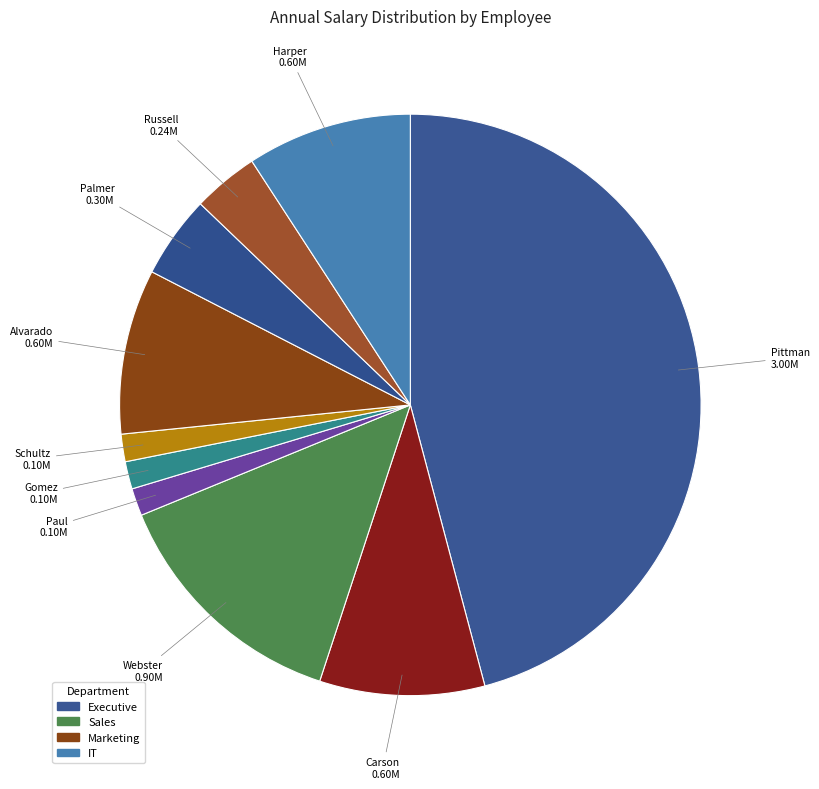

Is there a majority slice in this chart?

No